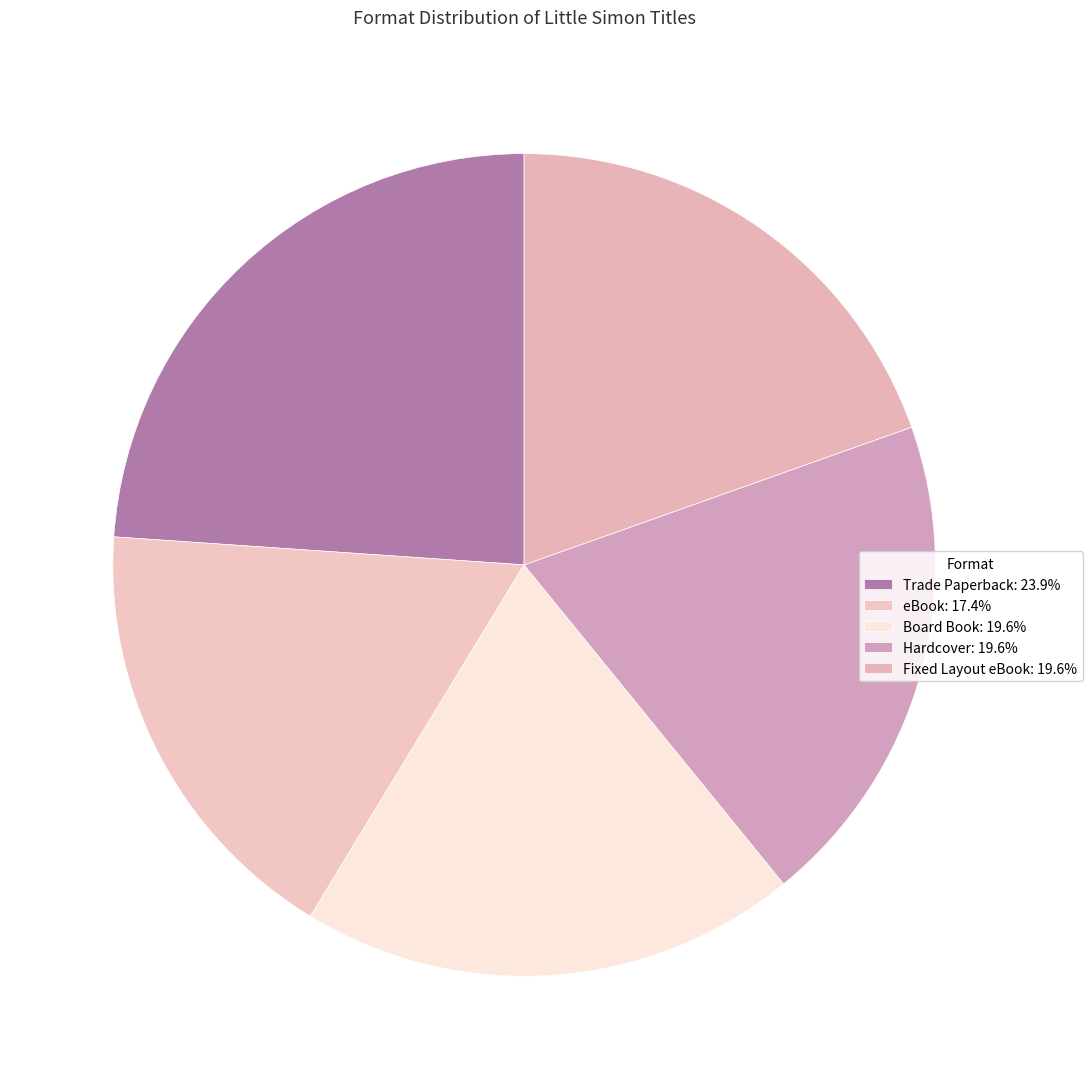

Count the number of slices in the pie.

5